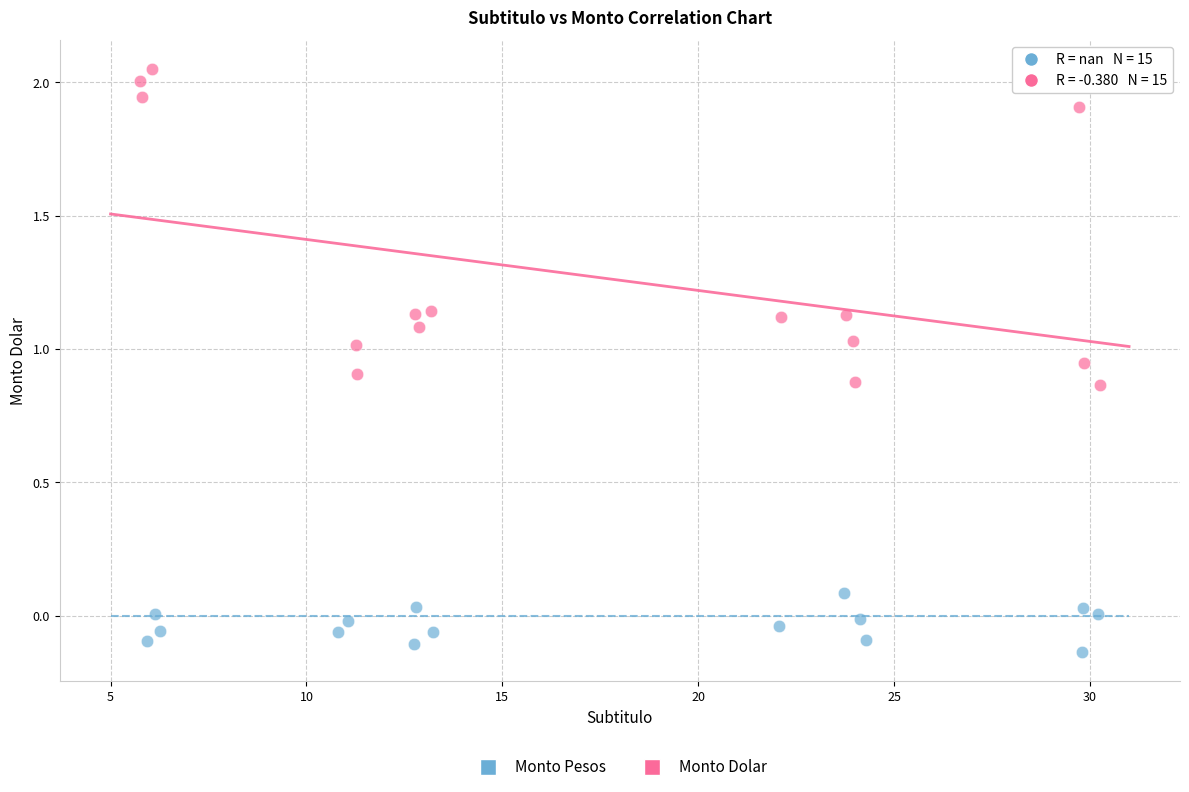

Which series has the largest Y range (max minus min)?

Monto Dolar